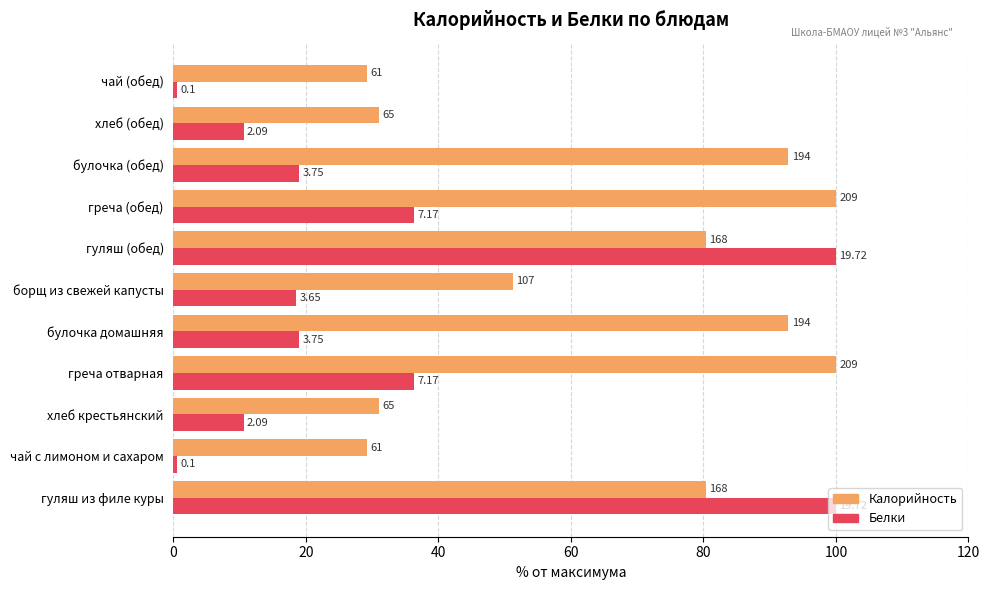

What are all the series names shown in the legend?

Калорийность, Белки